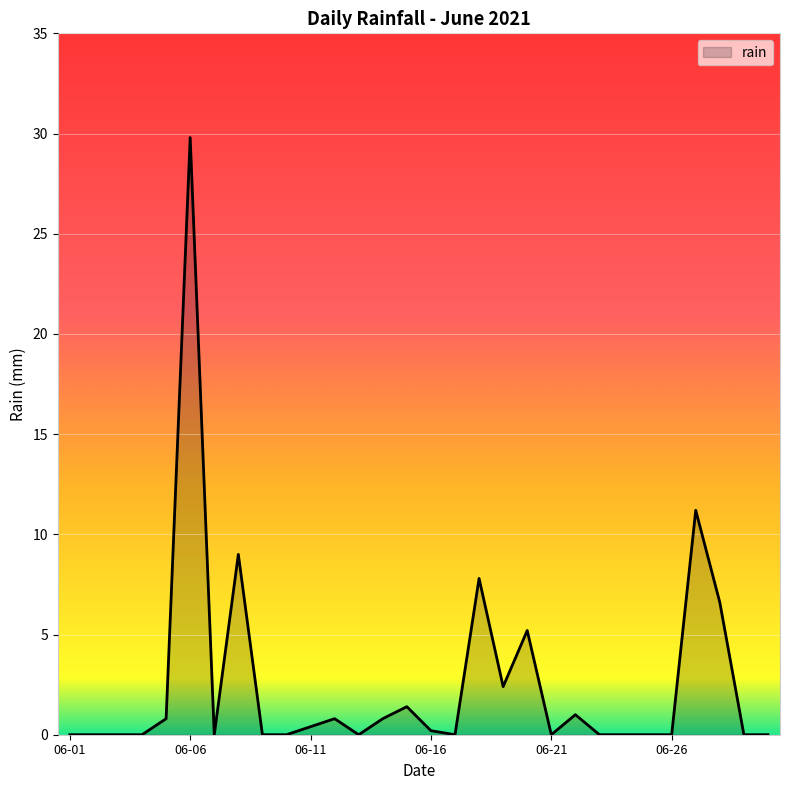

Does the chart have visible grid lines?

Yes